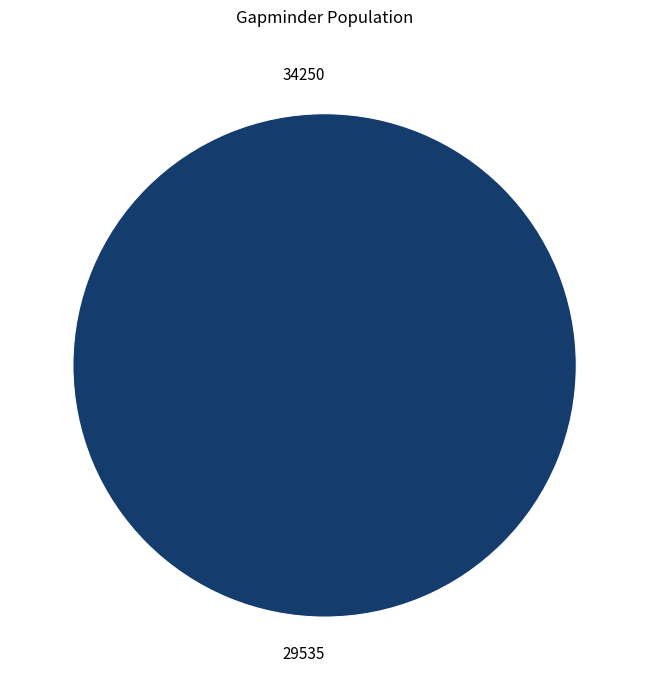

Do 34250 and 29535 together represent more than half of the pie?

Yes